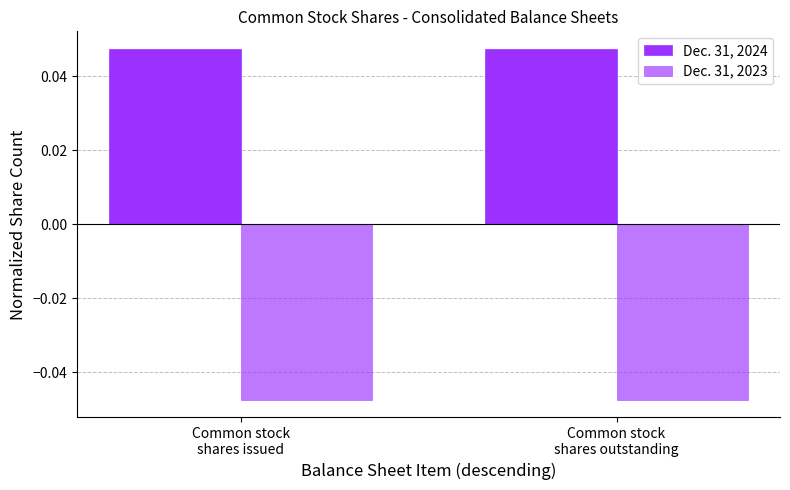

Which series changed the most between Common stock
shares issued and Common stock
shares outstanding?

Dec. 31, 2024